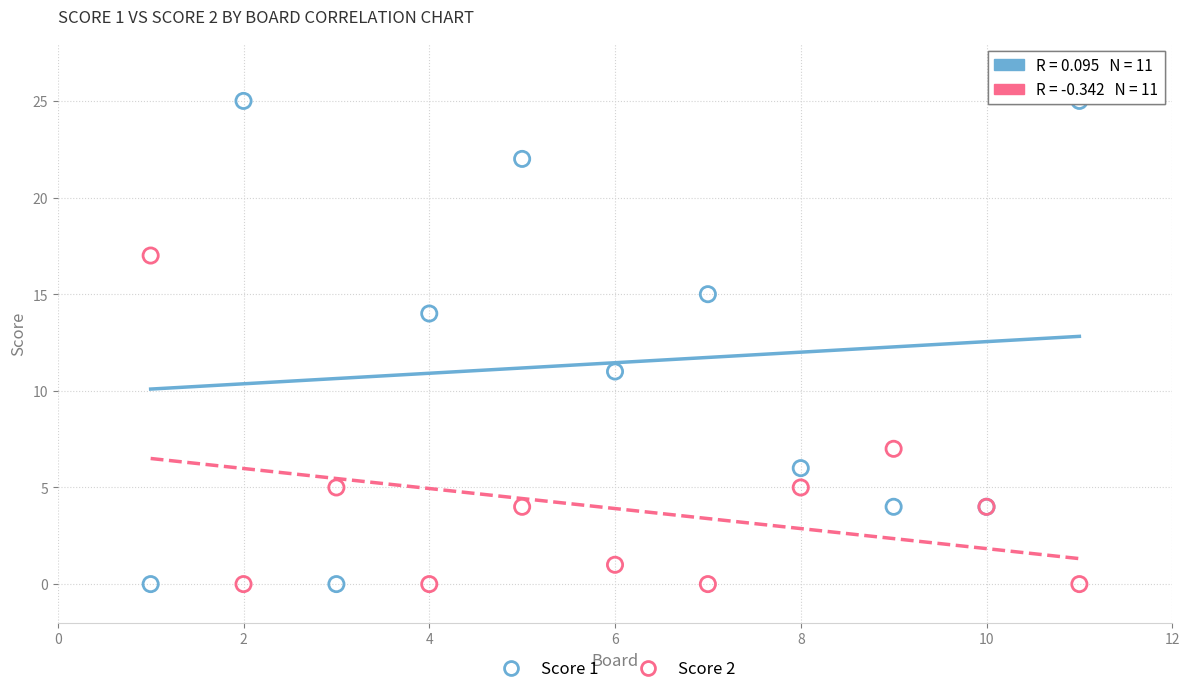

In the Score 2 series, what Y value is closest to 8?

7